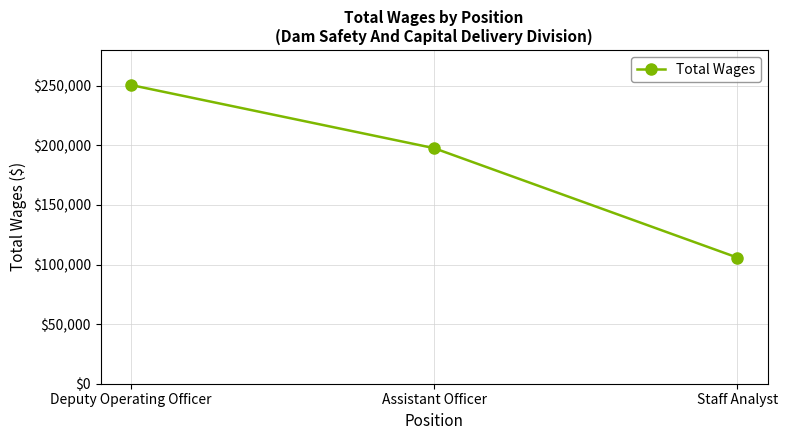

The value at Staff Analyst is 182408. True or false?

False